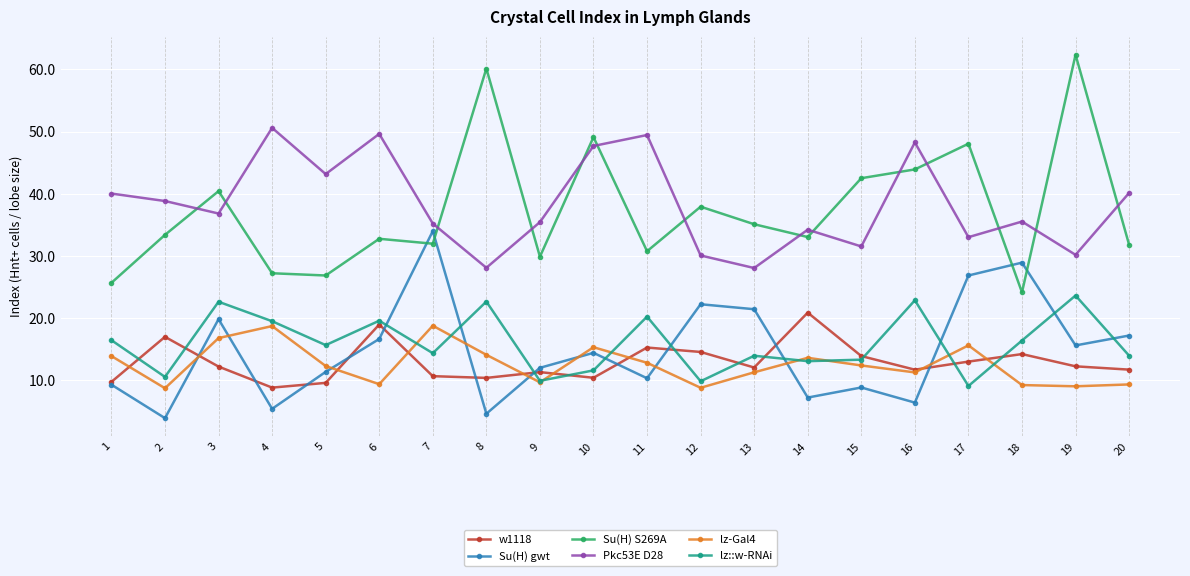

Which series has the widest spread of values?

Su(H) S269A